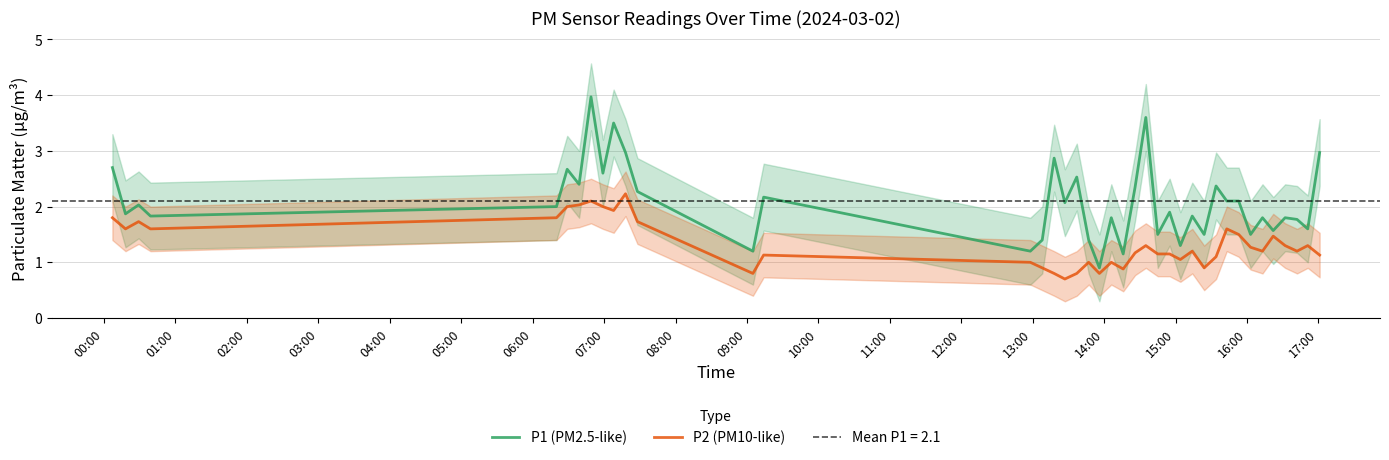

At which category is the sum across all series the highest?

07:00